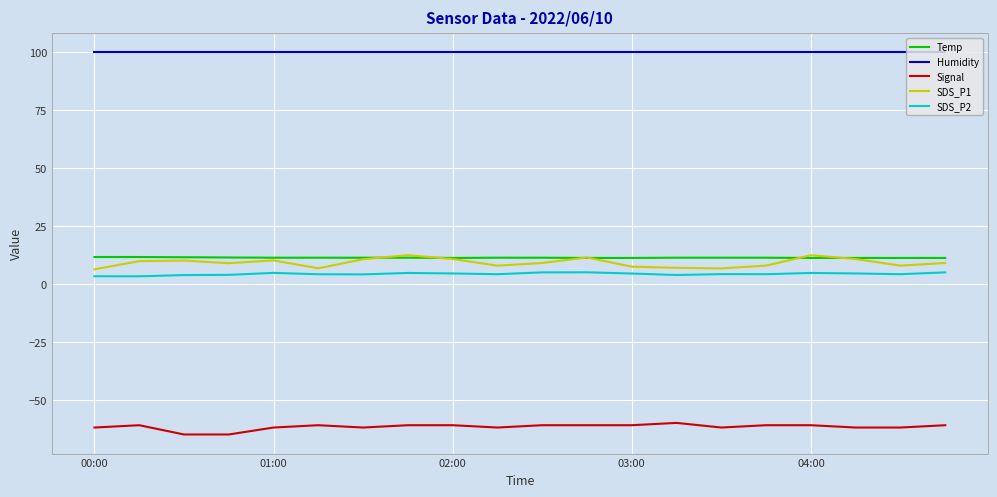

What is the maximum value shown in the chart?

99.9